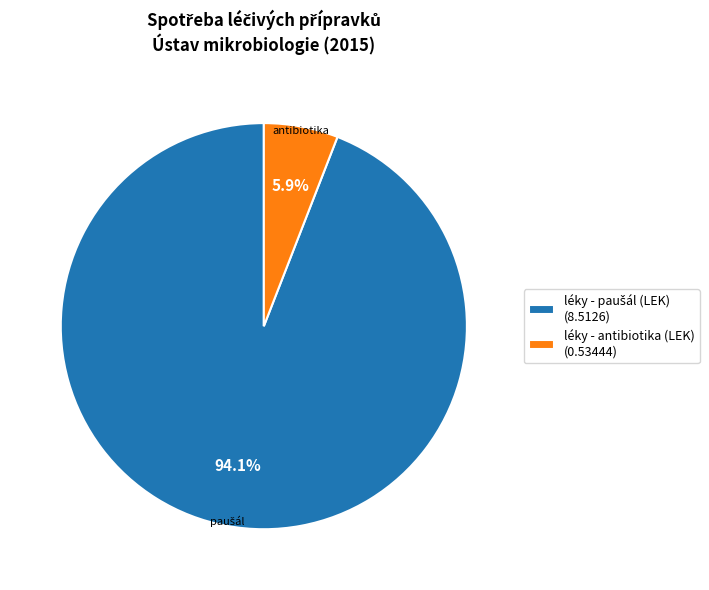

Is there any slice that represents more than half of the pie?

Yes